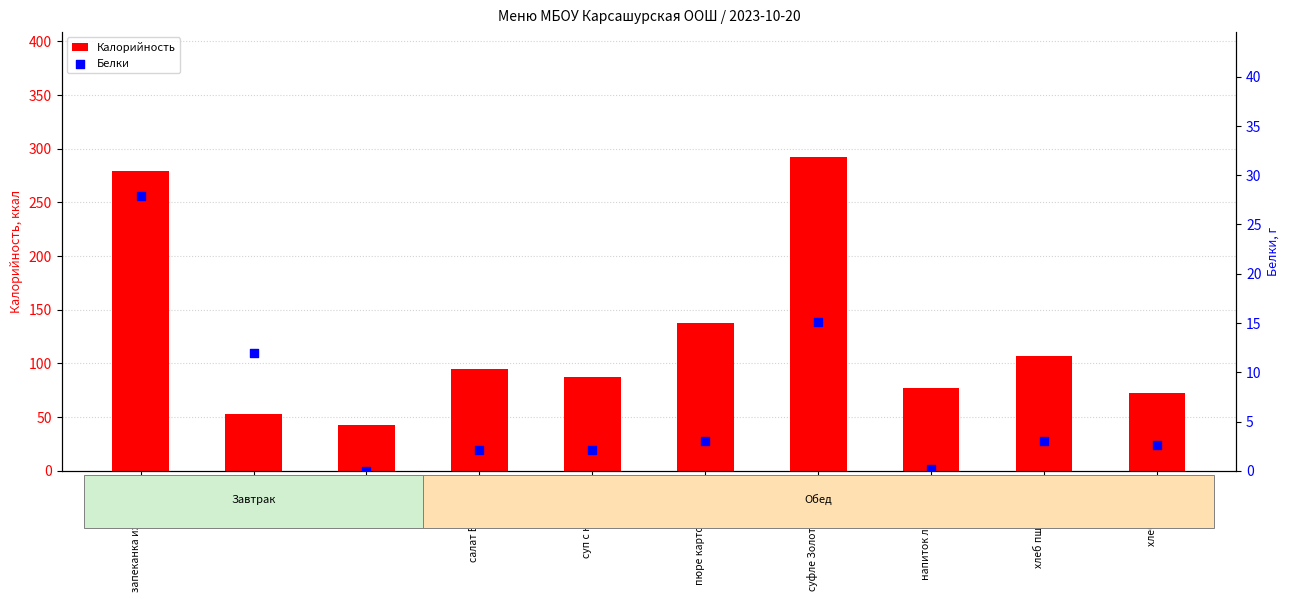

Which series contains the highest Y value?

Калорийность